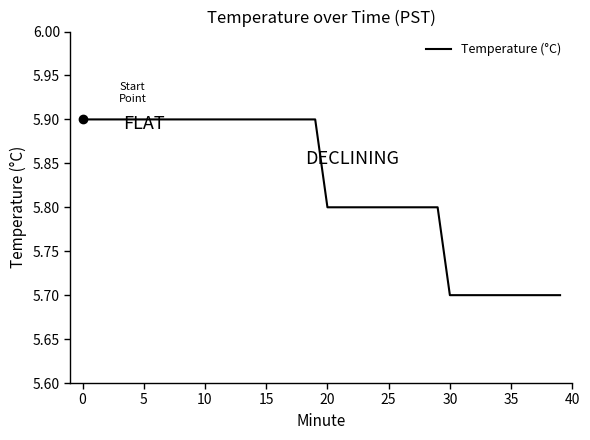

What is the smallest value displayed?

5.7